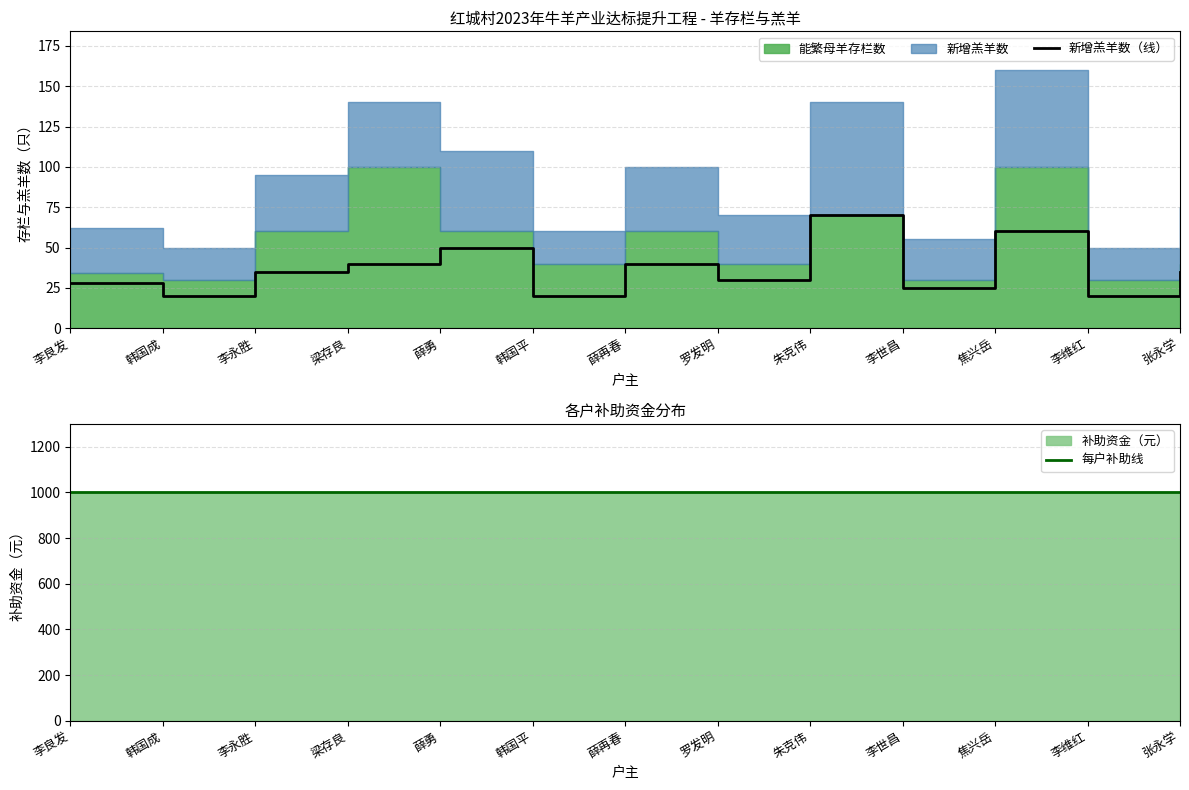

What is the label of the 3rd point from the left?

李永胜